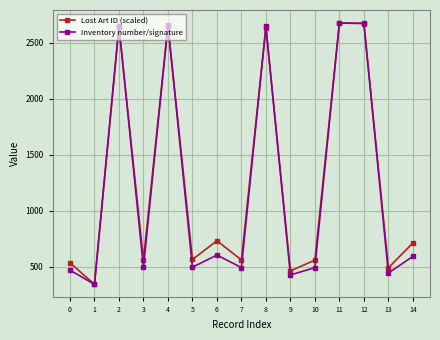

What is the value of the Lost Art ID (scaled) point at the 4th from the left?

564.9